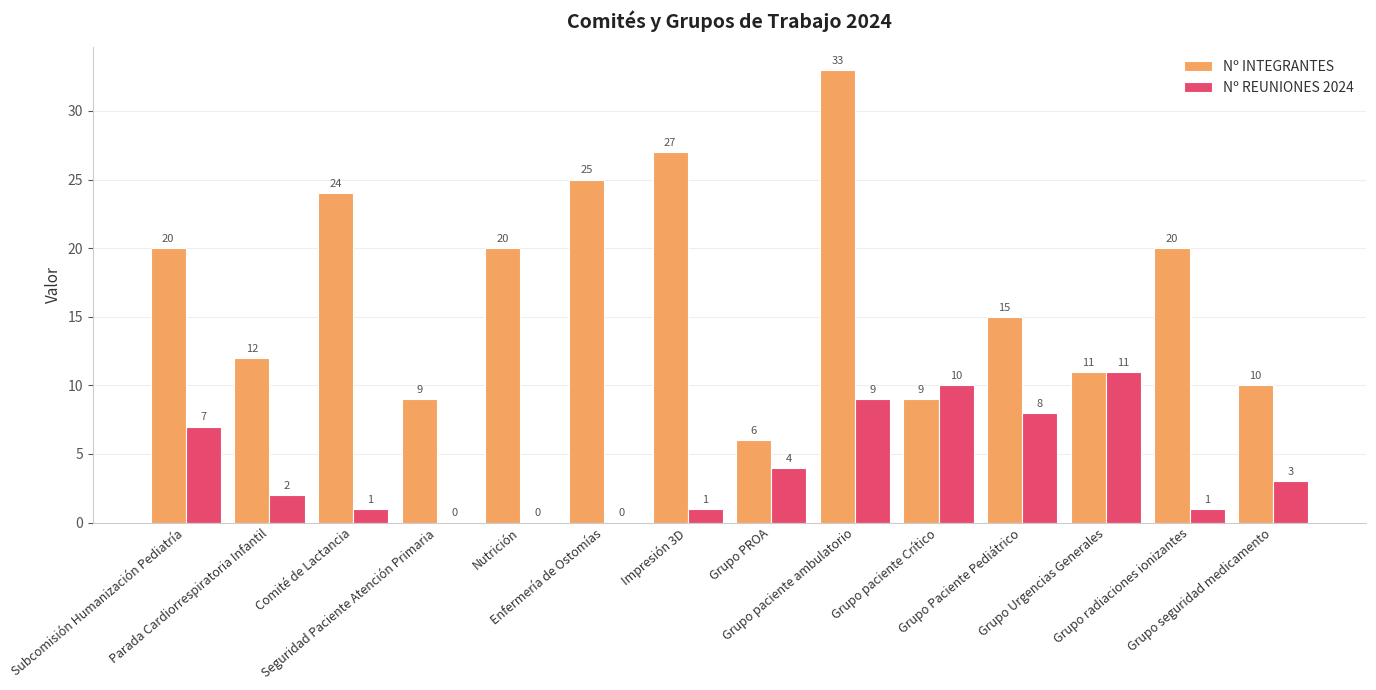

Which series has the largest total across all categories?

Nº INTEGRANTES